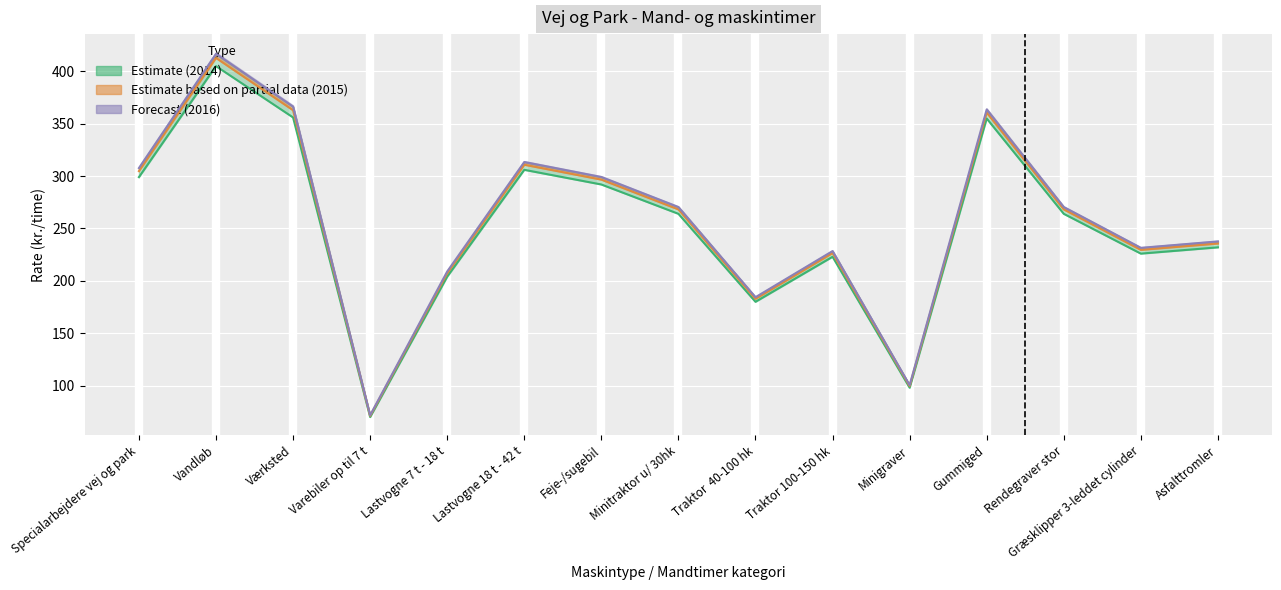

Which series has the widest spread of values?

2016